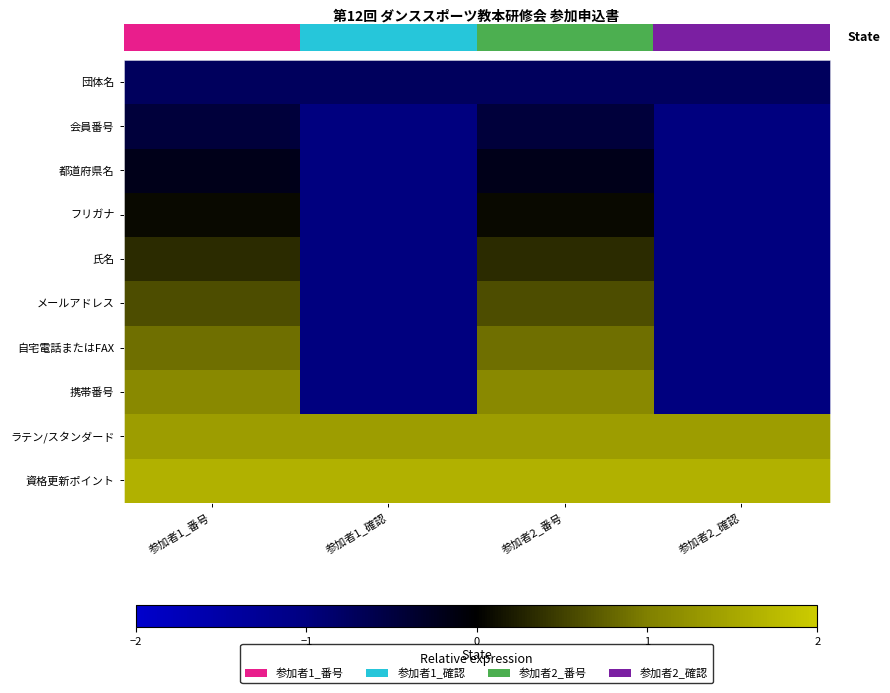

What is the minimum value shown in the chart?

-1.0